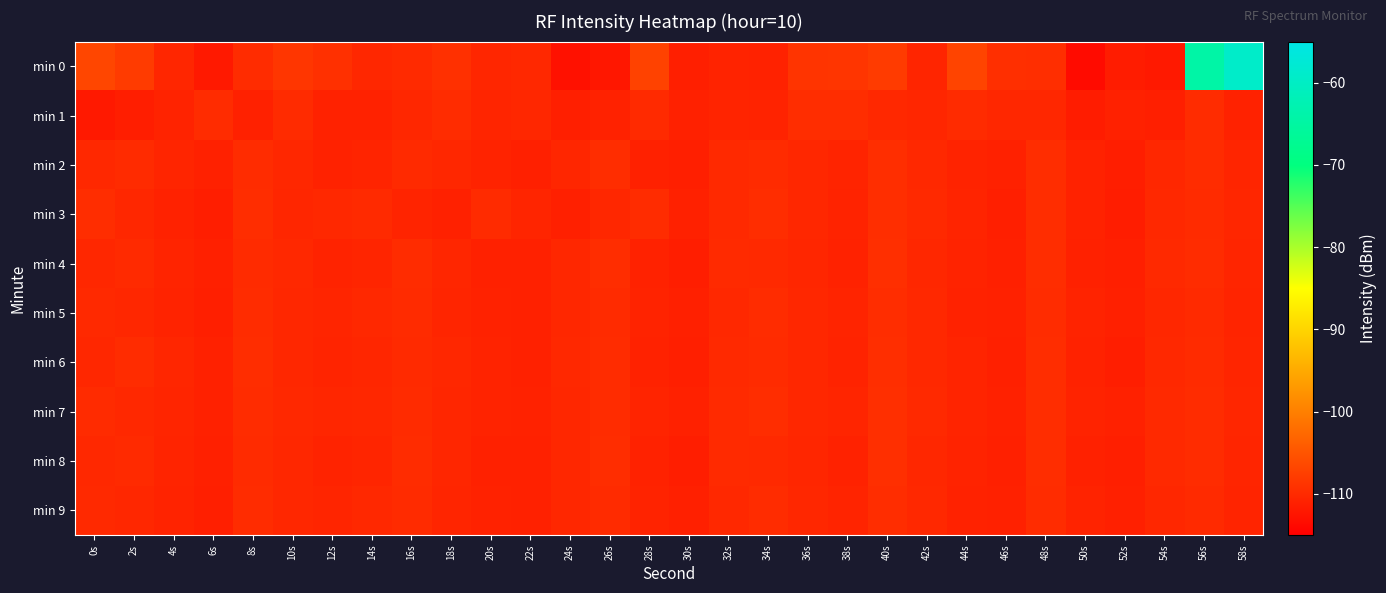

Which series has the largest range (max minus min)?

min 0